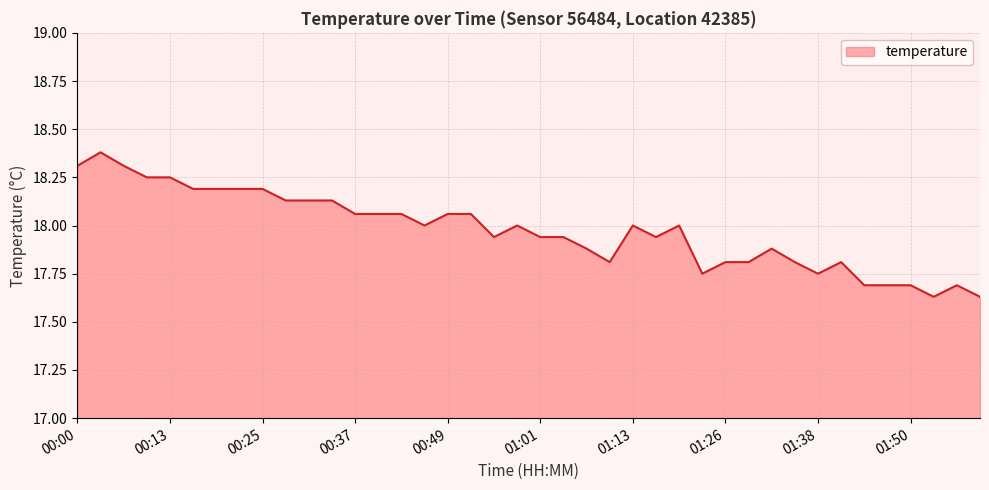

What is the average value?

18.0